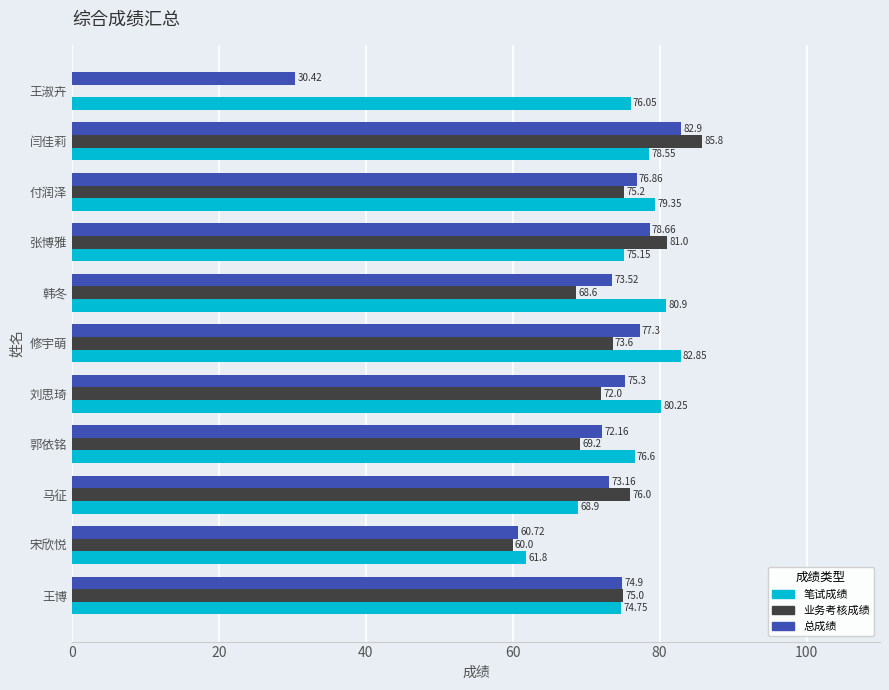

At which label is 业务考核成绩 closest to 42?

宋欣悦